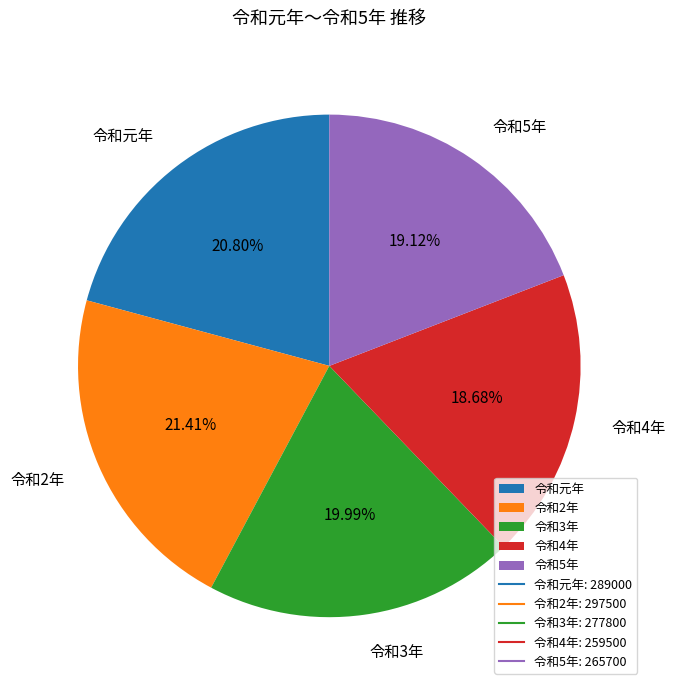

How many segments does this pie chart have?

5